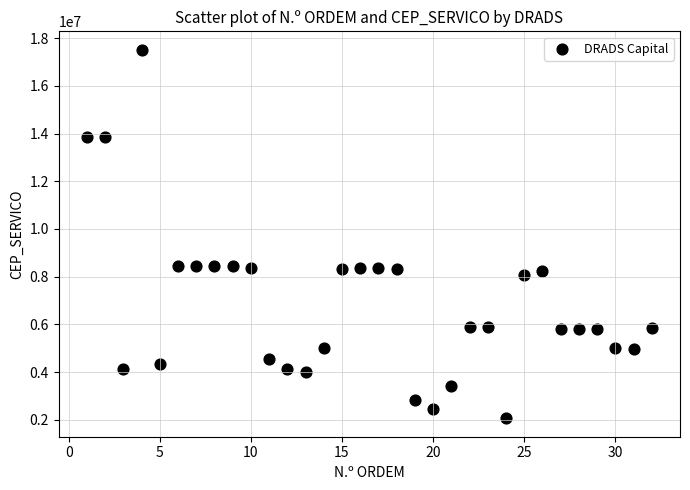

What is the range of X values (max minus min)?

31